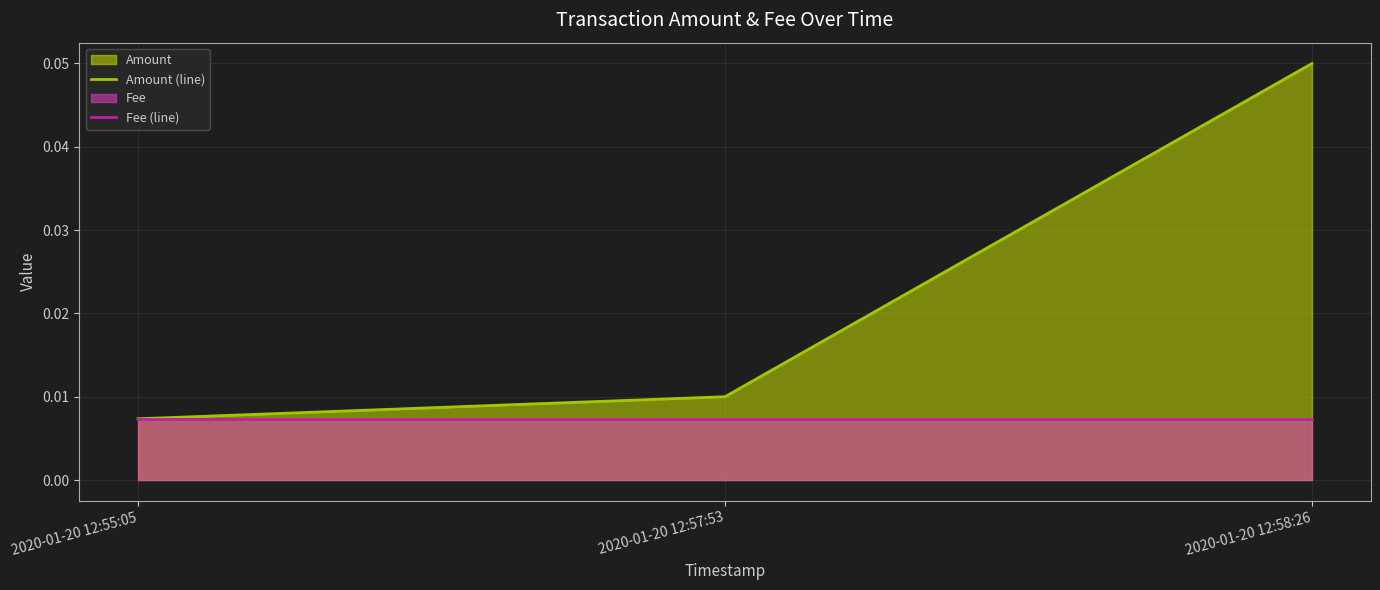

The Fee (line) series shows 0.0 at 2020-01-20 12:58:26. True or false?

False